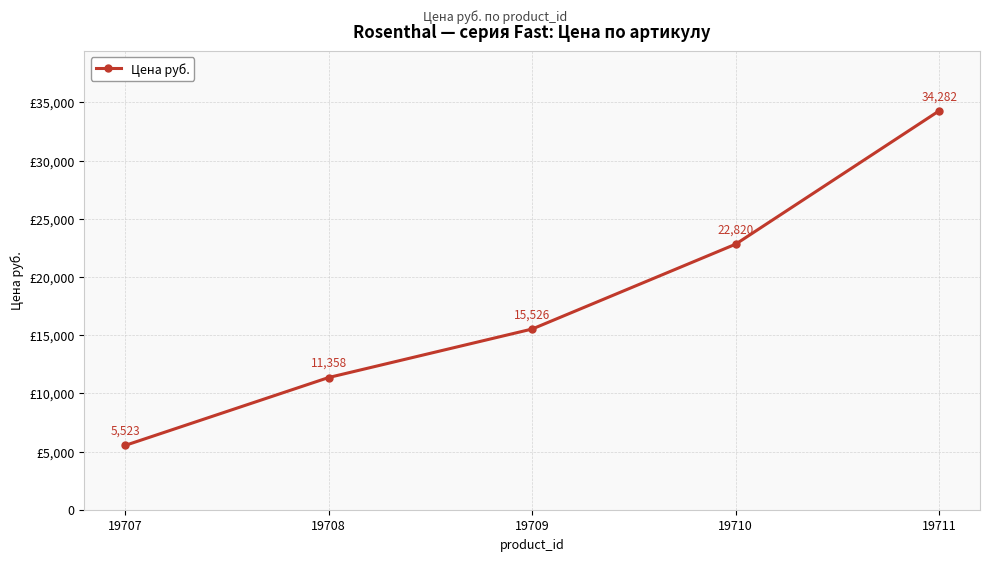

Reading left to right, extract all data points from this chart.

19707=5523	19708=11358	19709=15526	19710=22820	19711=34282